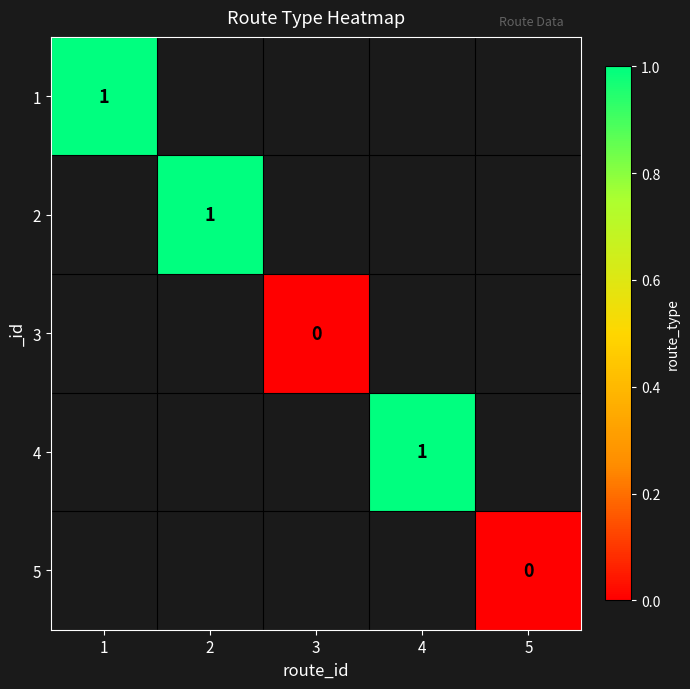

At which category does the chart reach its peak across all series?

1